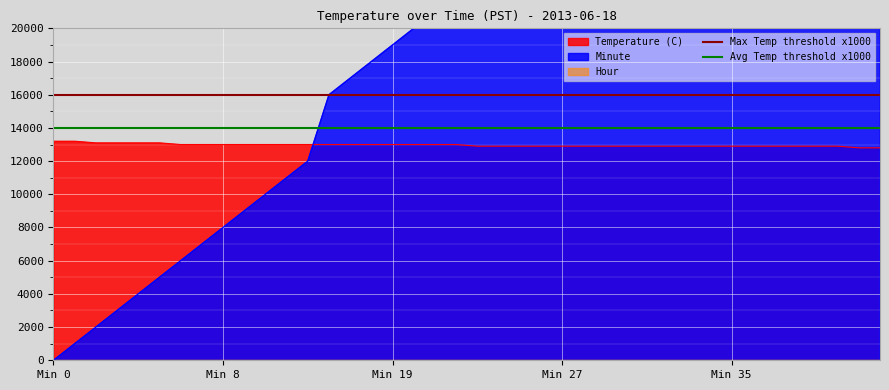

The value of Temperature (C) at Min 0 is 3197. True or false?

False